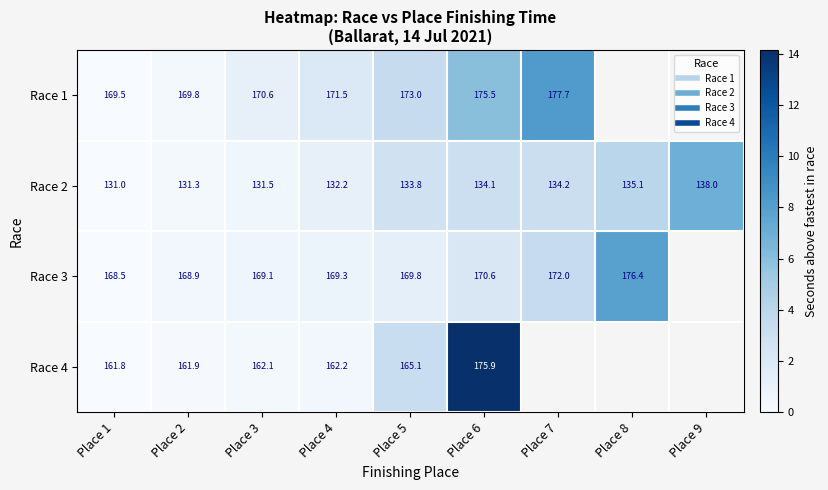

What value does the Race 2 series have at Place 7?

3.2